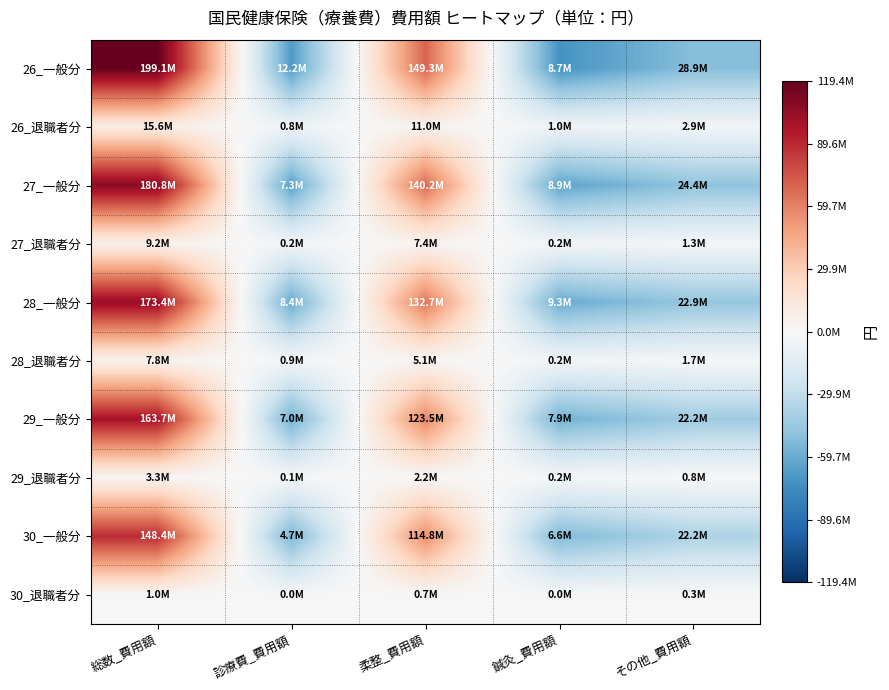

Reading right to left, extract all data points from this chart.

26_一般分: その他_費用額=-50743311.0	鍼灸_費用額=-70945860.0	柔整_費用額=69688093.0	診療費_費用額=-67439722.0	総数_費用額=119440800.0
26_退職者分: その他_費用額=-3352604.2	鍼灸_費用額=-5266824.2	柔整_費用額=4726316.8	診療費_費用額=-5460422.2	総数_費用額=9353533.8
27_一般分: その他_費用額=-47968114.6	鍼灸_費用額=-63401509.6	柔整_費用額=67888522.4	診療費_費用額=-65007102.6	総数_費用額=108488204.4
27_退職者分: その他_費用額=-2348943.0	鍼灸_費用額=-3482664.0	柔整_費用額=3757373.0	診療費_費用額=-3446009.0	総数_費用額=5520243.0
28_一般分: その他_費用額=-46460698.4	鍼灸_費用額=-60019582.4	柔整_費用額=63372368.6	診療費_費用額=-60921786.4	総数_費用額=104029698.6
28_退職者分: その他_費用額=-1437343.2	鍼灸_費用額=-2920983.2	柔整_費用額=1922249.8	診療費_費用額=-2261583.2	総数_費用額=4697659.8
29_一般分: その他_費用額=-42643600.0	鍼灸_費用額=-56961556.0	柔整_費用額=58629399.0	診療費_費用額=-57845062.0	総数_費用額=98820819.0
29_退職者分: その他_費用額=-507787.8	鍼灸_費用額=-1157620.8	柔整_費用額=897092.2	診療費_費用額=-1224854.8	総数_費用額=1993171.2
30_一般分: その他_費用額=-37152289.8	鍼灸_費用額=-52751294.8	柔整_費用額=55476528.2	診療費_費用額=-54620210.8	総数_費用額=89047267.2
30_退職者分: その他_費用額=-153287.4	鍼灸_費用額=-389562.4	柔整_費用額=341038.6	診療費_費用額=-403622.4	総数_費用額=605433.6